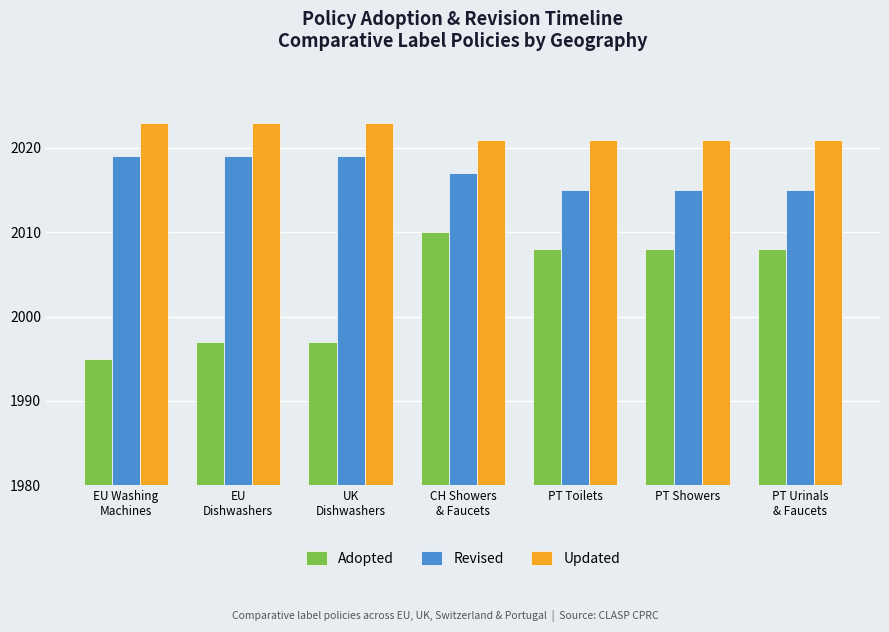

What is the minimum value shown in the chart?

1995